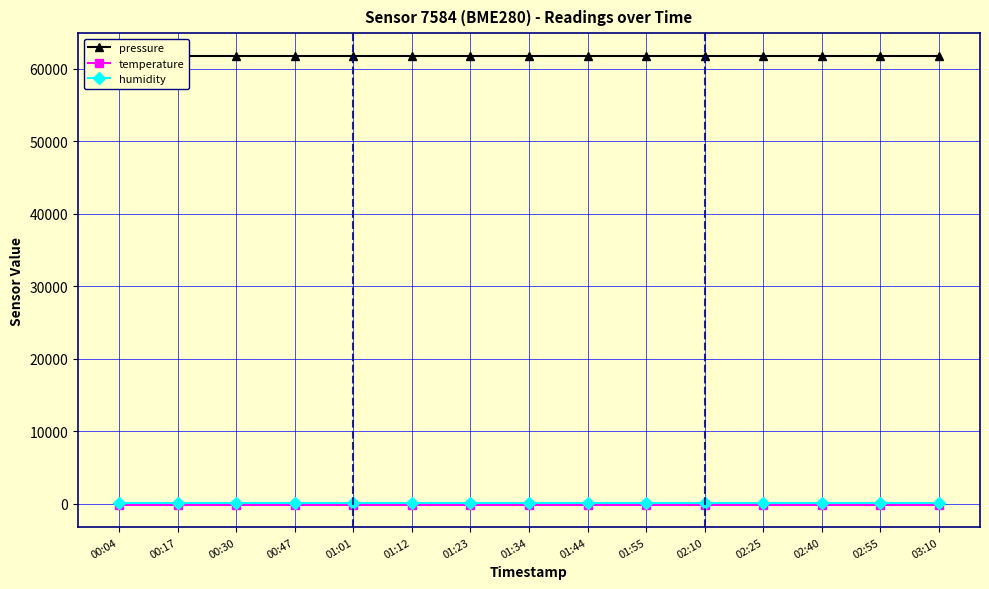

Is the value of temperature at 00:30 greater than the value of pressure at 01:23?

No